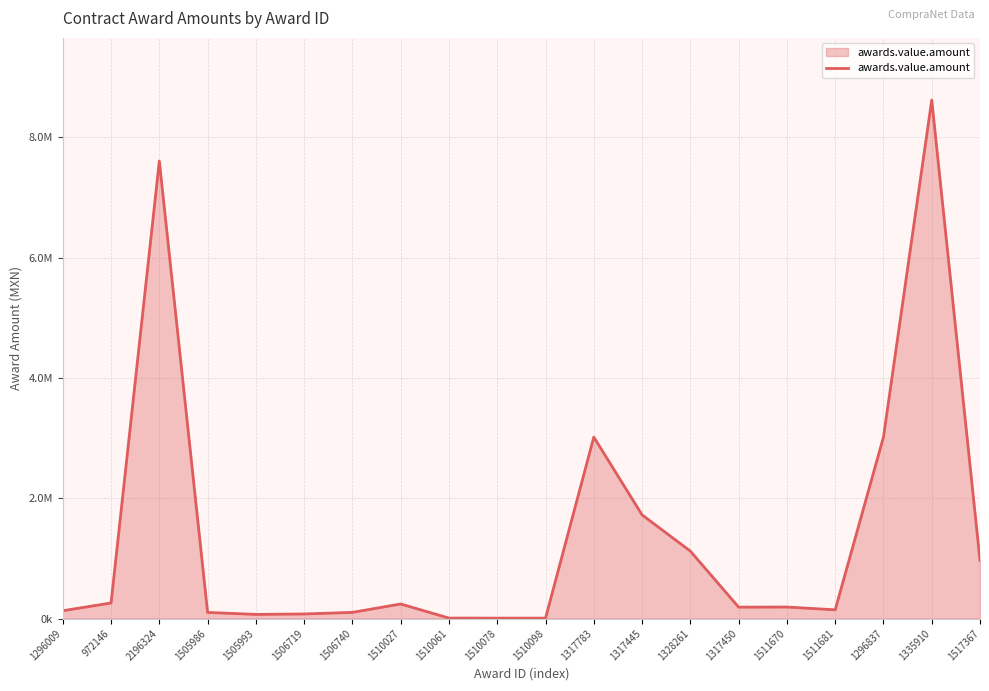

Which category has the lowest value across all series?

1510098